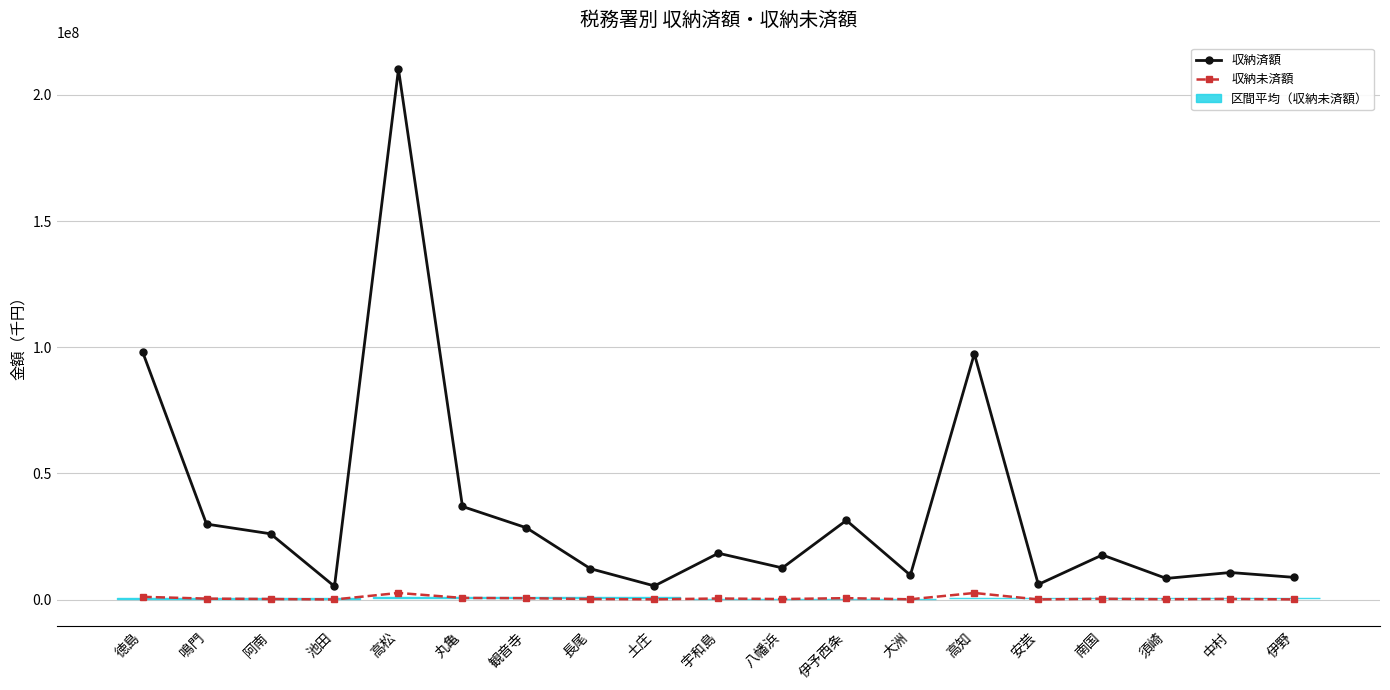

At how many categories does at least one series exceed 129481671?

1